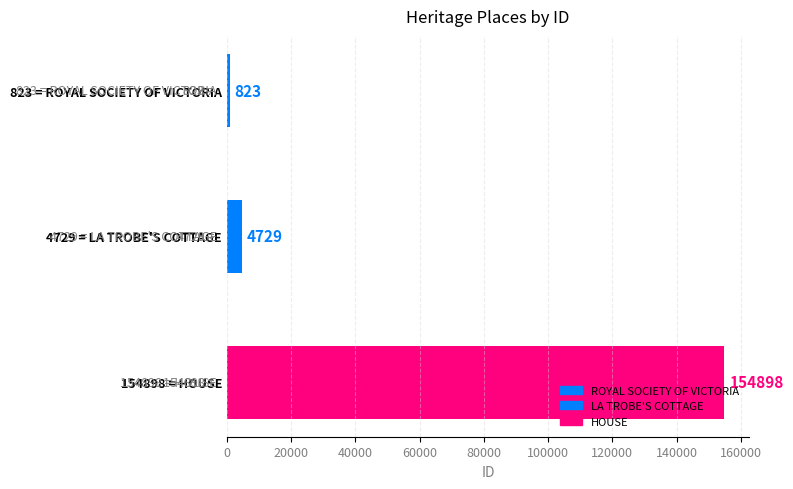

The chart shows a value of 823 at 823 = ROYAL SOCIETY OF VICTORIA. True or false?

True